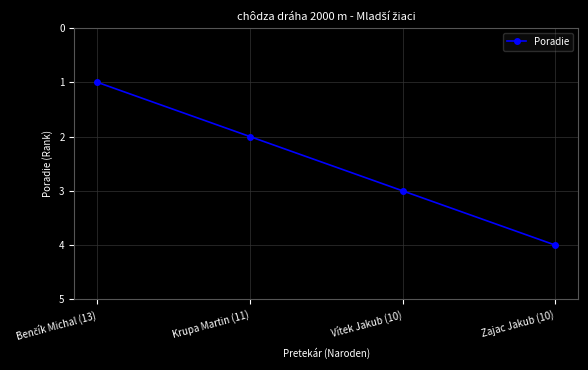

What is the sum of the values at Zajac Jakub (10) and Vítek Jakub (10)?

7